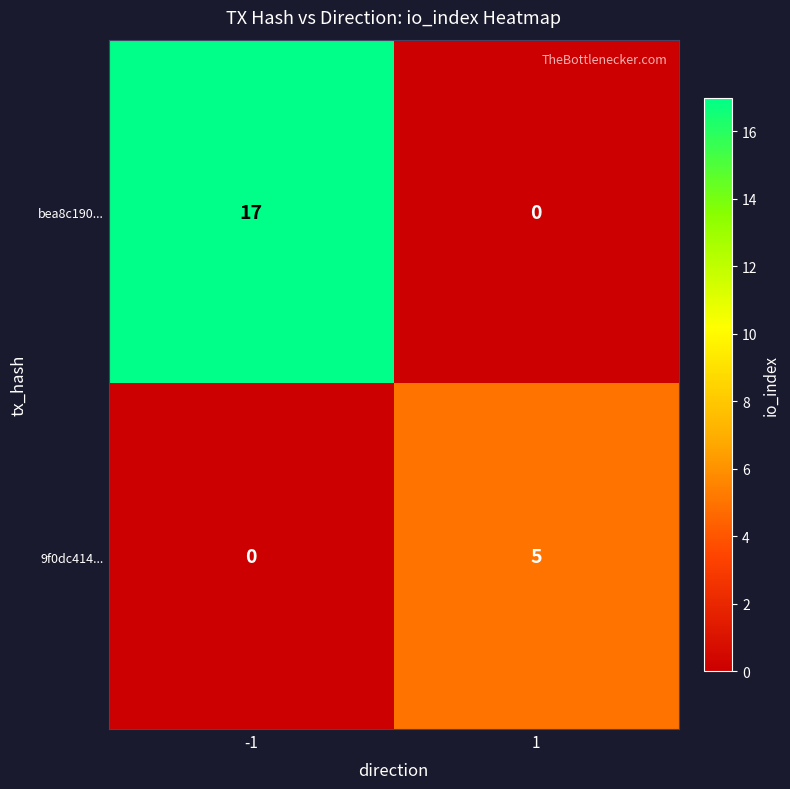

True or false: 9f0dc414... has a value of 5 at 1.

True